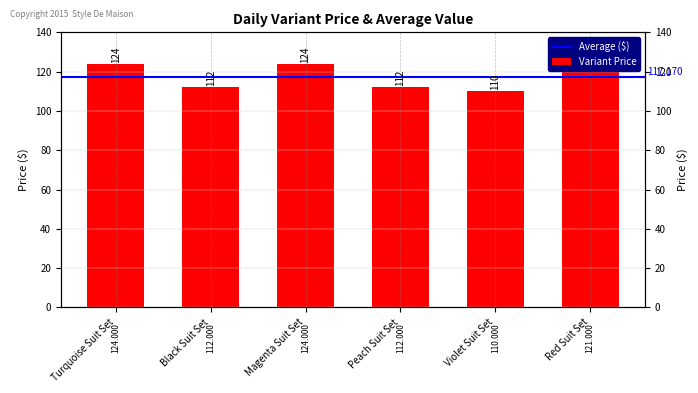

Rank the categories by value from lowest to highest.

Violet Suit Set, Black Suit Set, Peach Suit Set, Red Suit Set, Turquoise Suit Set, Magenta Suit Set